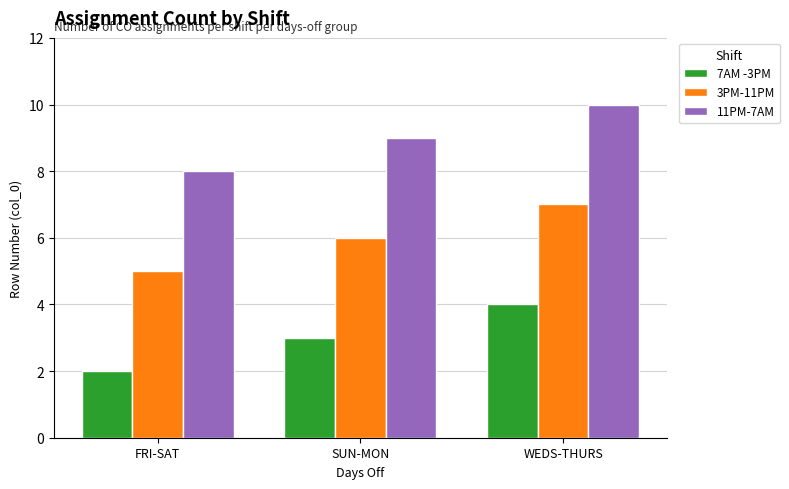

How many 11PM-7AM values are between 8 and 10?

3